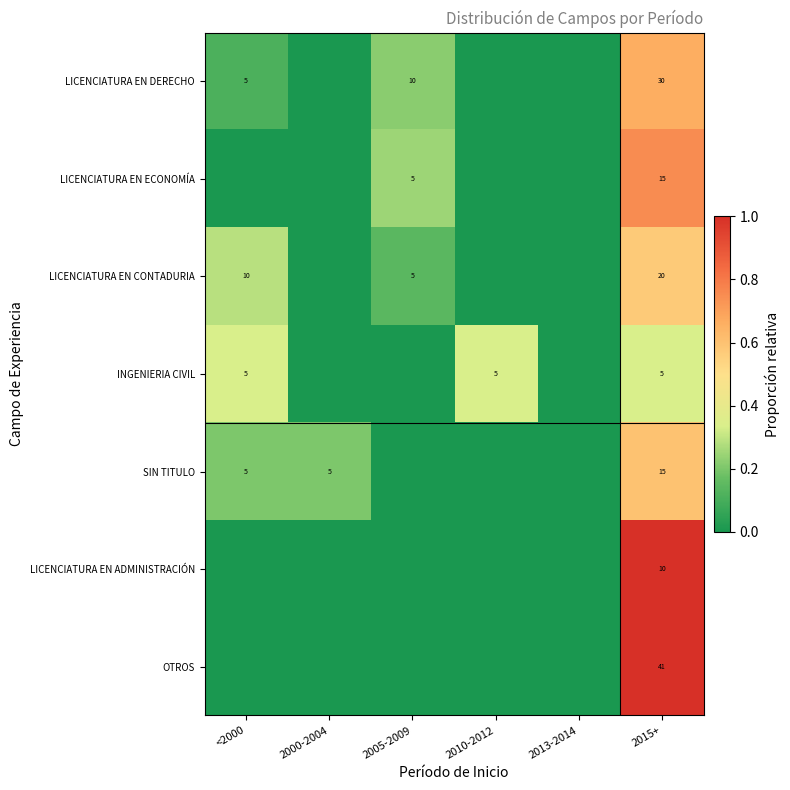

Is it true that LICENCIATURA EN DERECHO equals 5 at <2000?

True